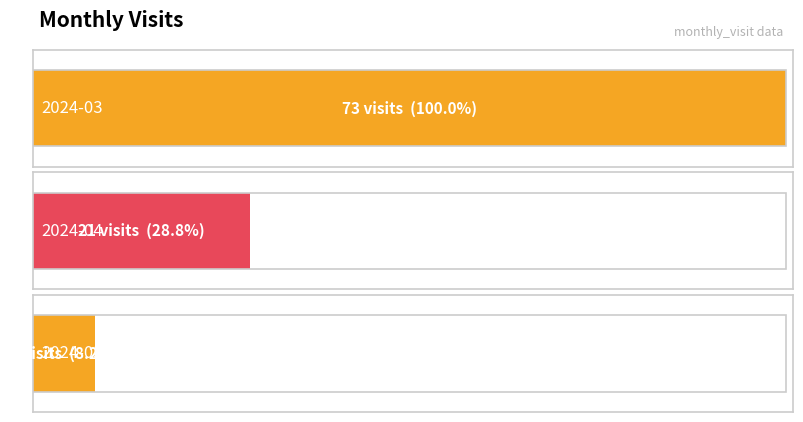

Which label corresponds to the smallest value in the chart?

2024-05